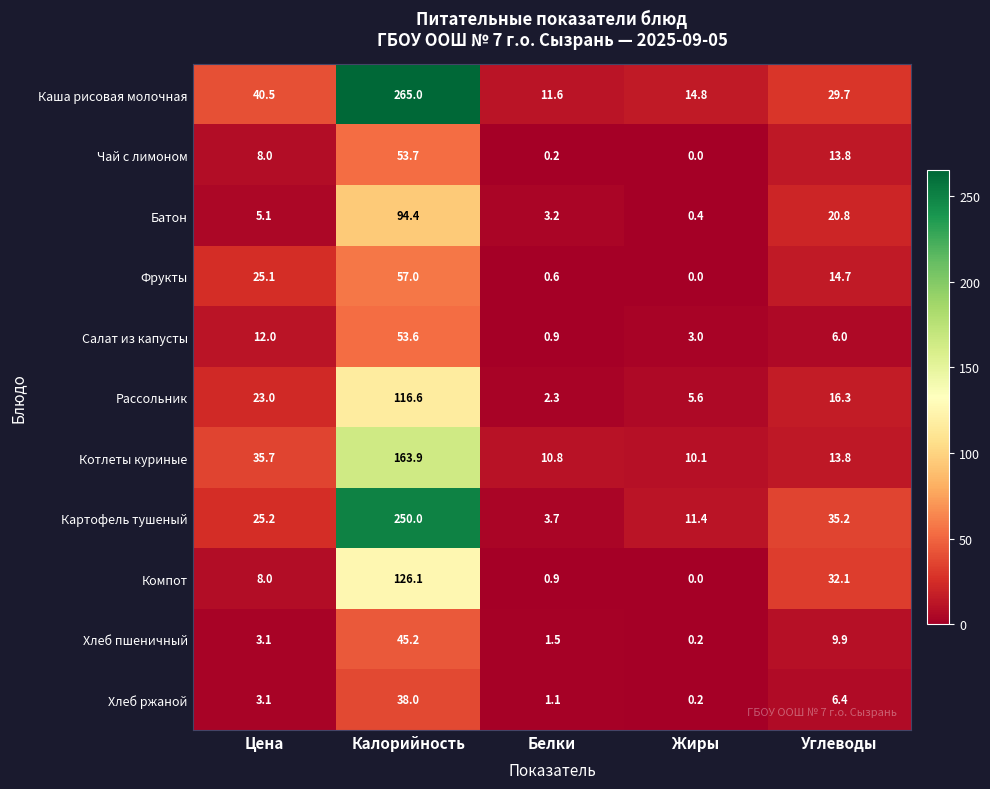

Rank the series at Калорийность from highest to lowest value.

Каша рисовая молочная, Картофель тушеный, Котлеты куриные, Компот, Рассольник, Батон, Фрукты, Чай с лимоном, Салат из капусты, Хлеб пшеничный, Хлеб ржаной